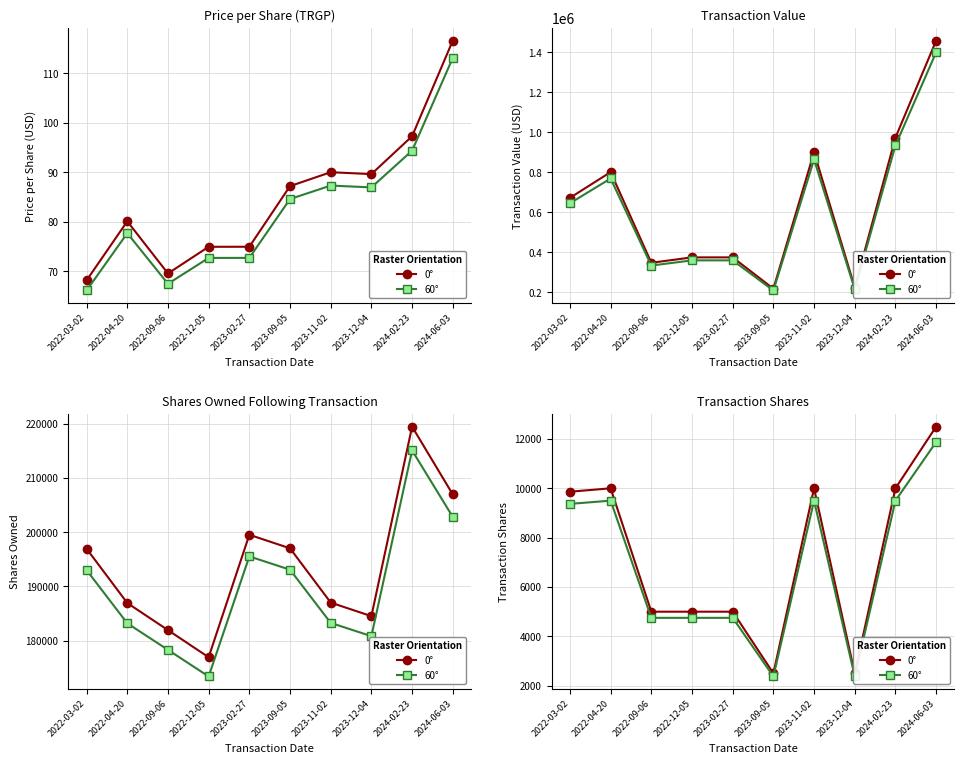

At which label is 60° closest to 7125?

2022-03-02